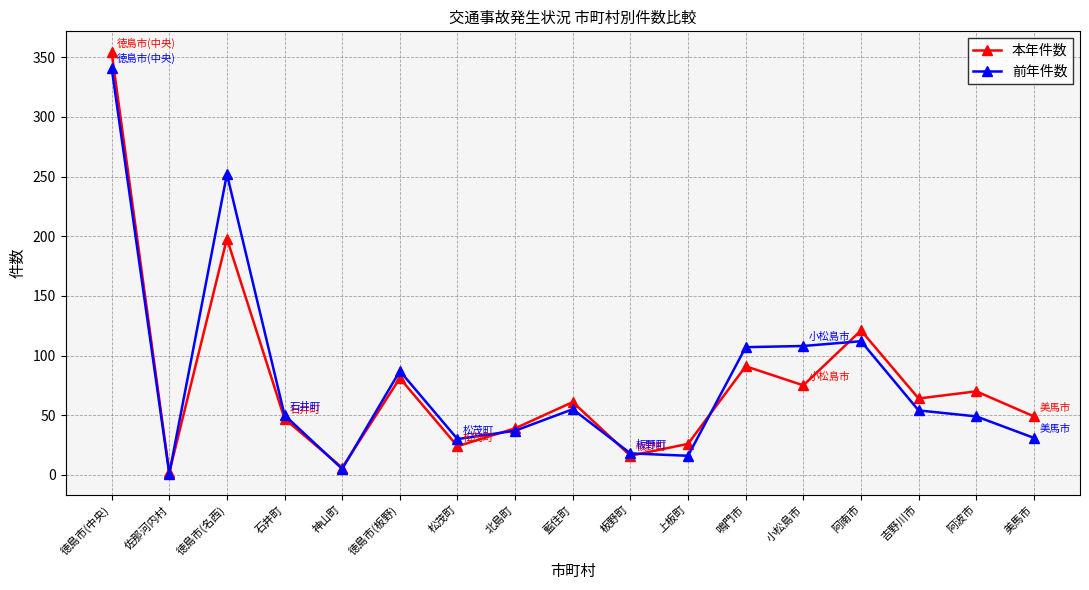

Is it true that 前年件数 equals 5 at 板野町?

False